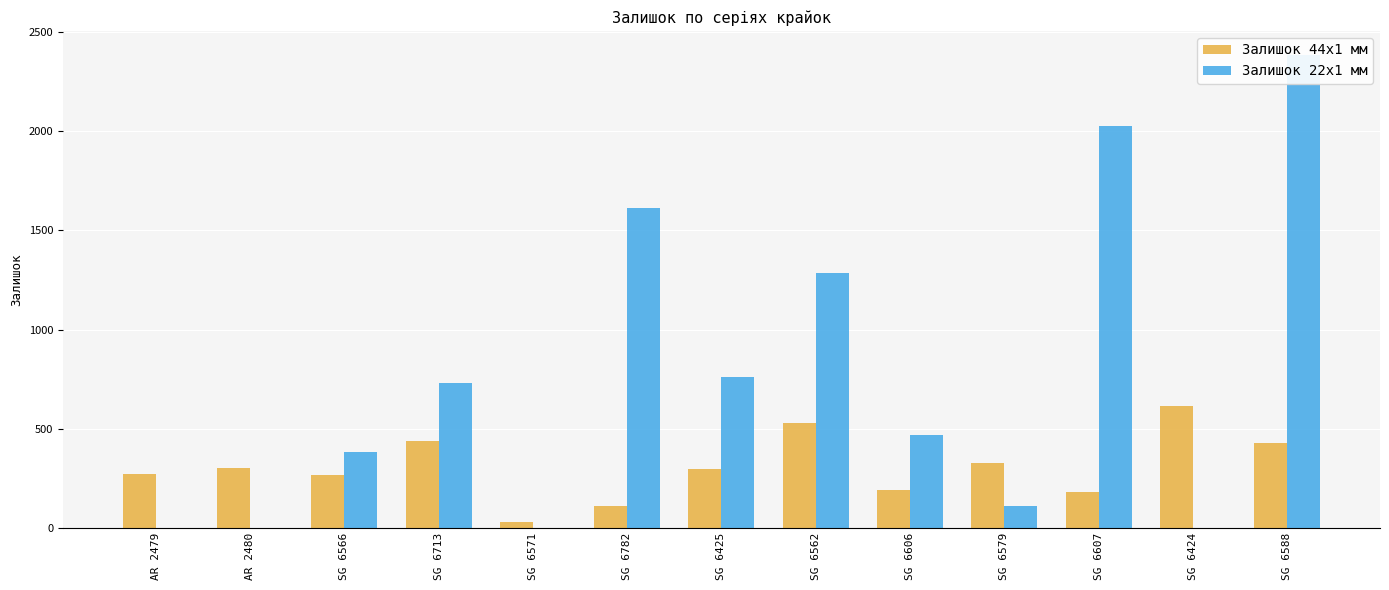

What is the sum of all Залишок 44x1 мм values?

3986